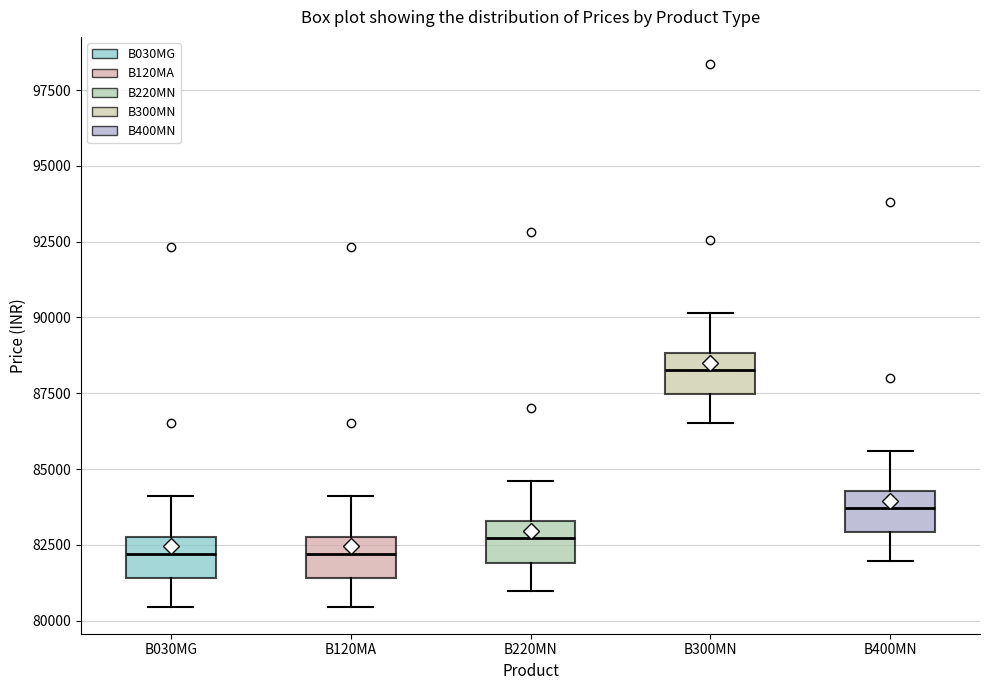

Where is the lower edge of the box for B120MA on the y-axis? The values are not printed on the chart, so give them approximately, as read against the axis.

81500